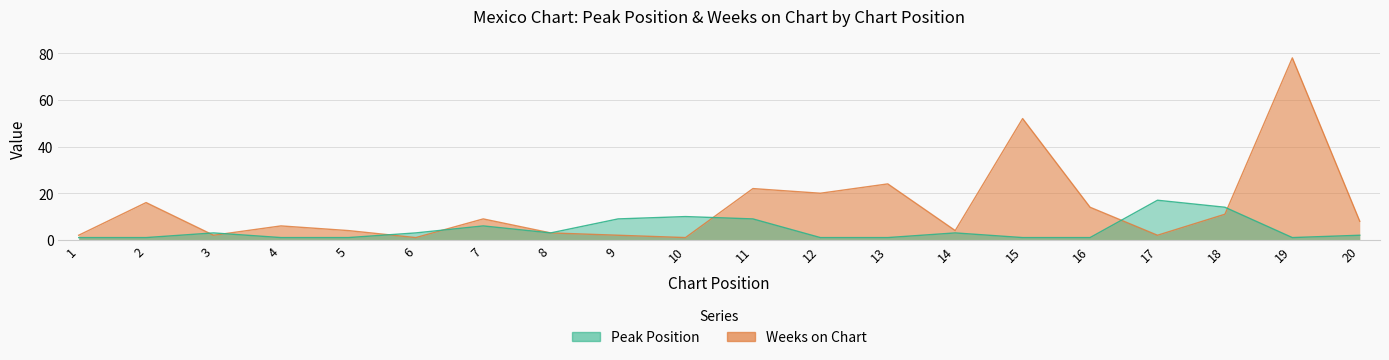

How many data points in Peak Position are less than 3?

10